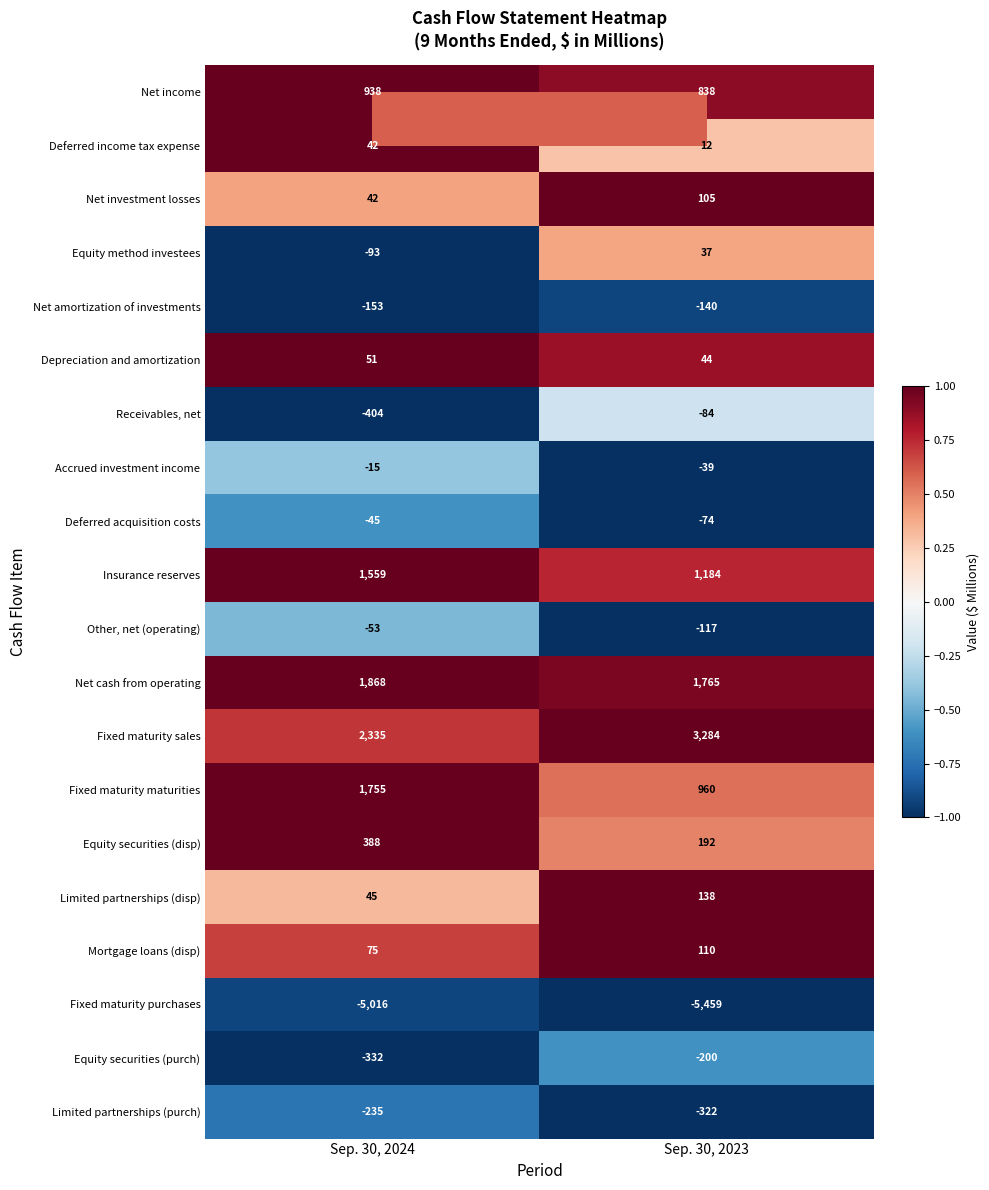

The Net income series shows 1481 at Sep. 30, 2024. True or false?

False